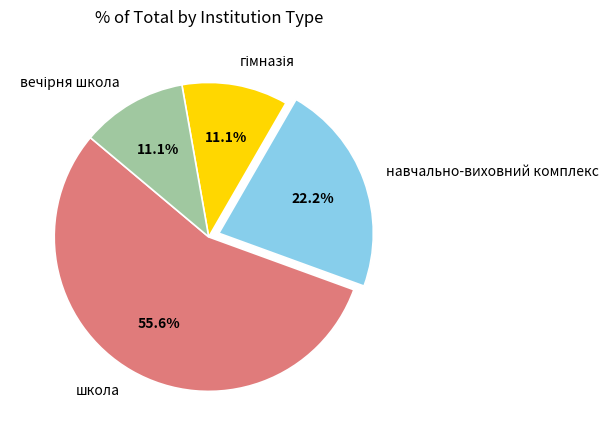

How much of the chart is everything except школа?

44.4%